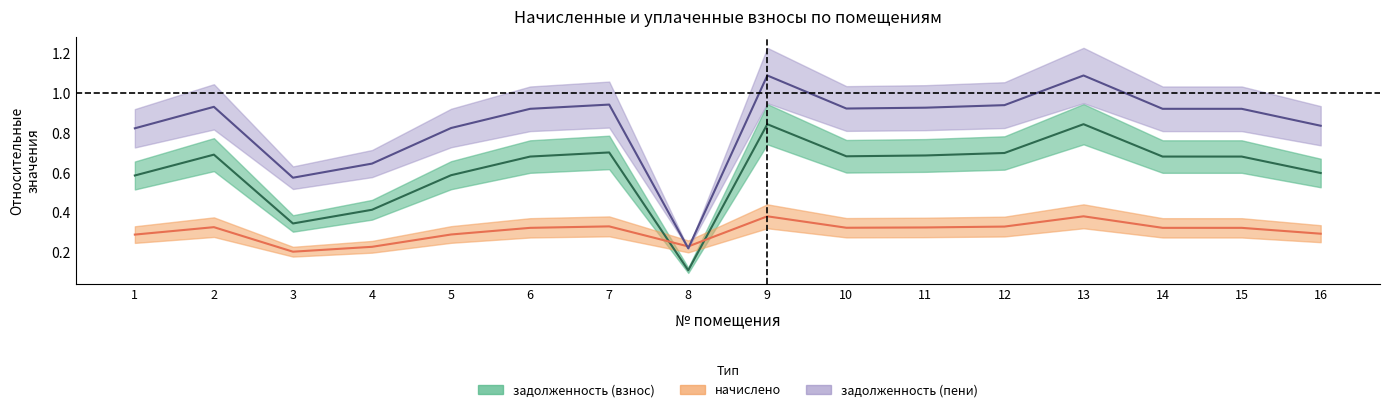

What is the minimum value shown in the chart?

0.1